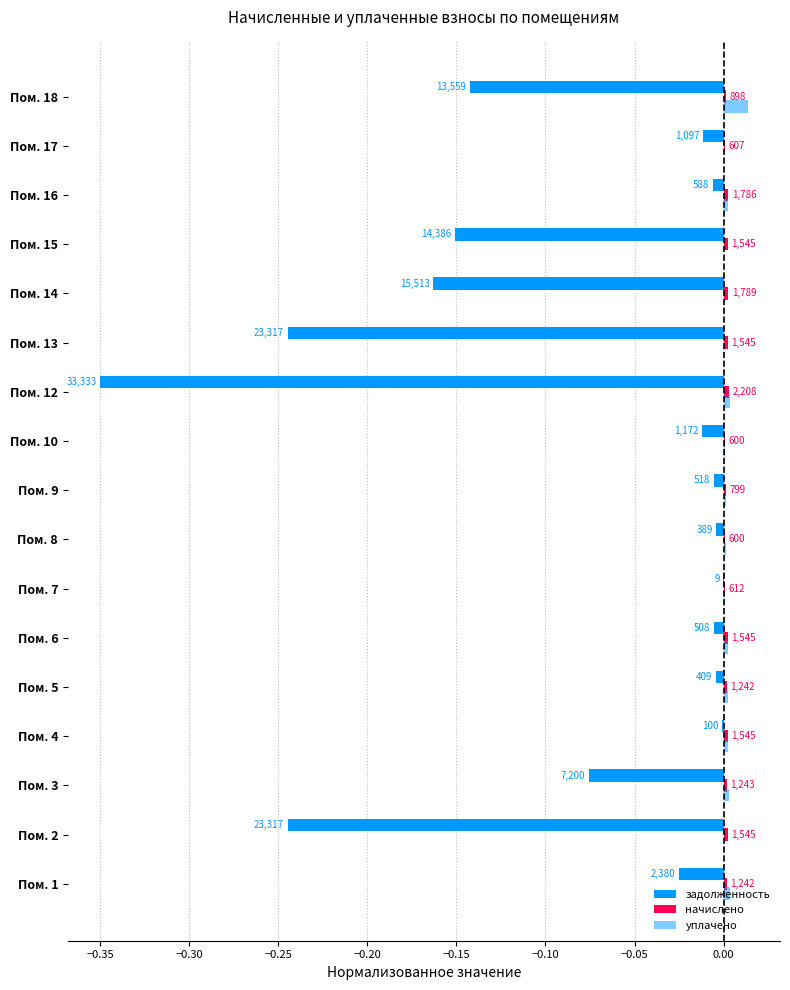

How many values in уплачено are above zero?

12